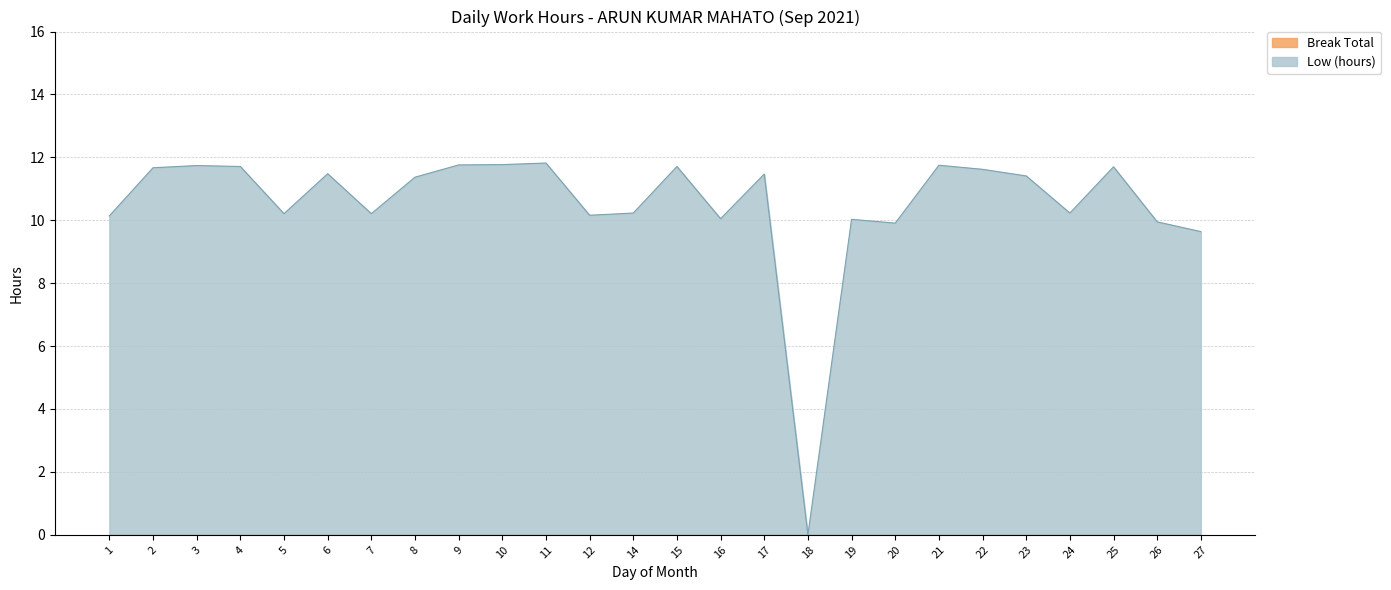

How many lines are shown in the chart?

2